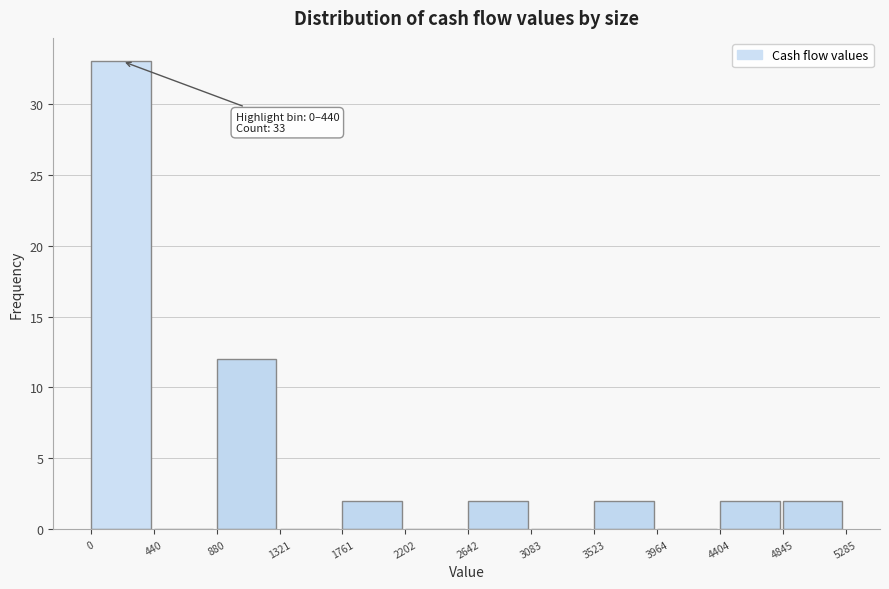

Which range on the x-axis has the tallest bar?

0 to 440